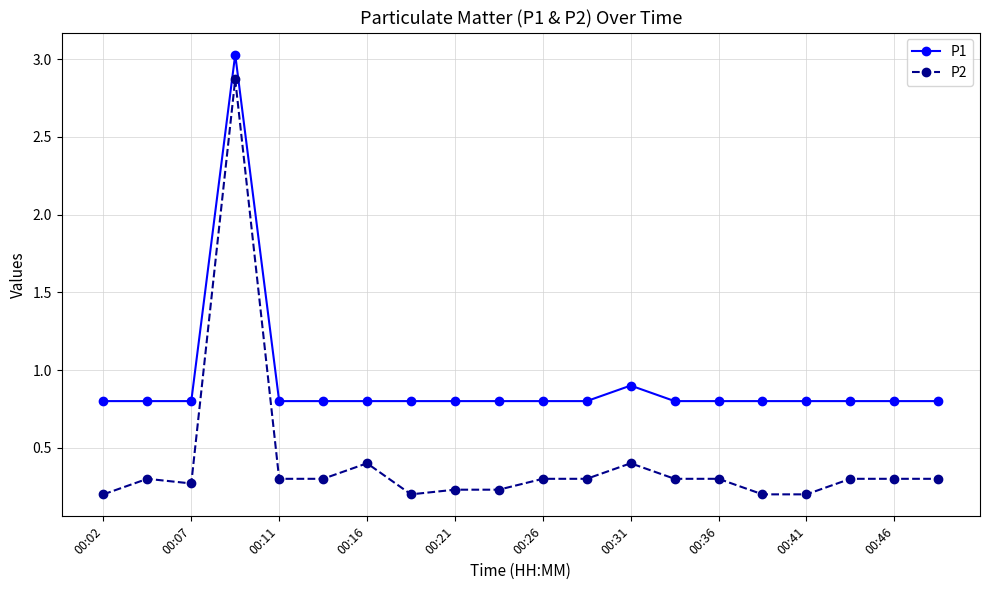

What is the value of the P1 point at the 4th from the left?

3.0